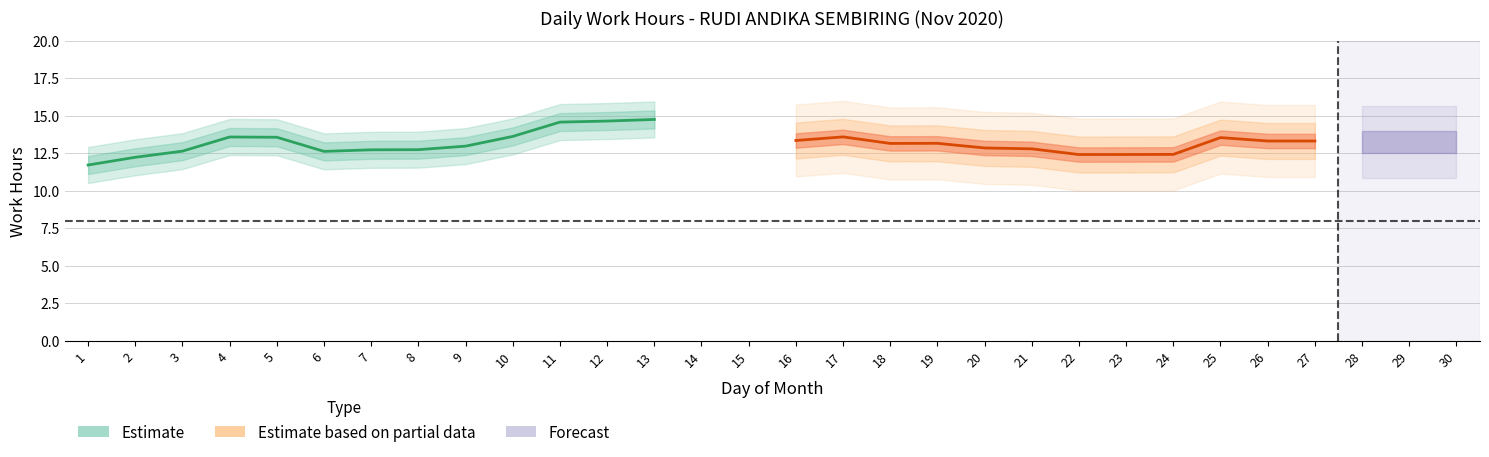

Is this an area chart (filled region under the line)?

No